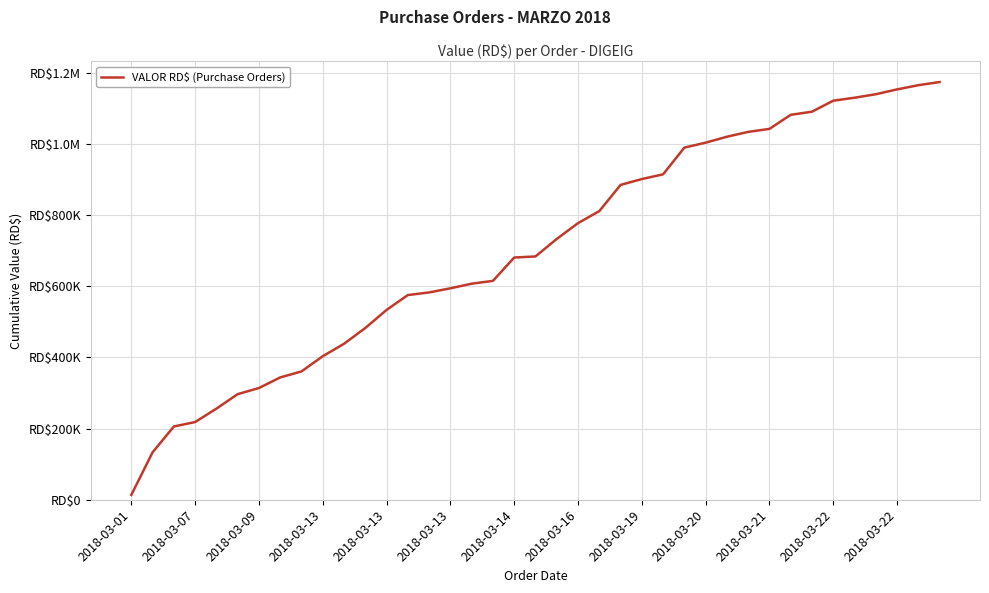

What is the value of the 23rd point from the left?

811307.0